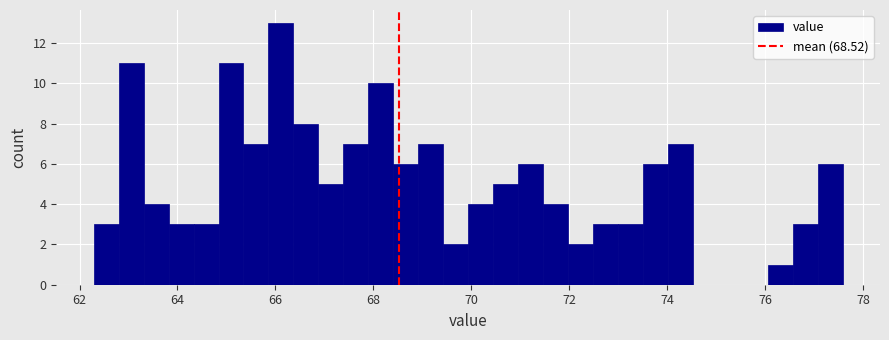

Read against the x-axis, roughly where is the centre of the tallest bar?

66.2